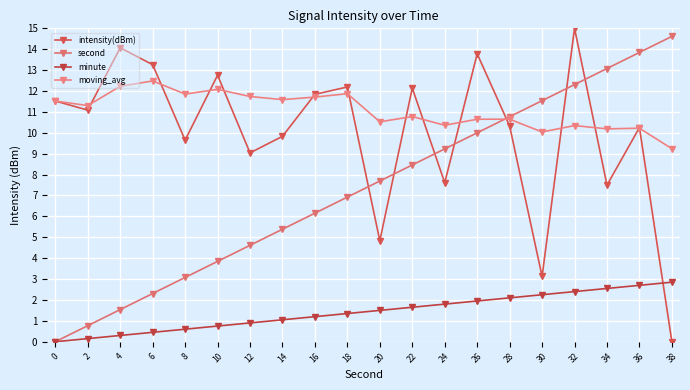

After their last crossing, which series has the higher values: second or moving_avg?

second